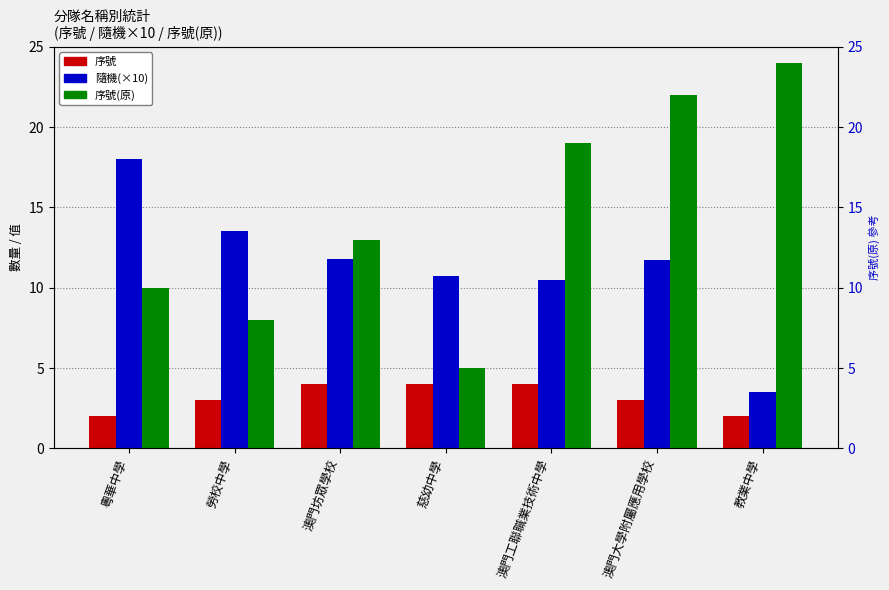

Which series changed the most between 勞校中學 and 慈幼中學?

序號(原)